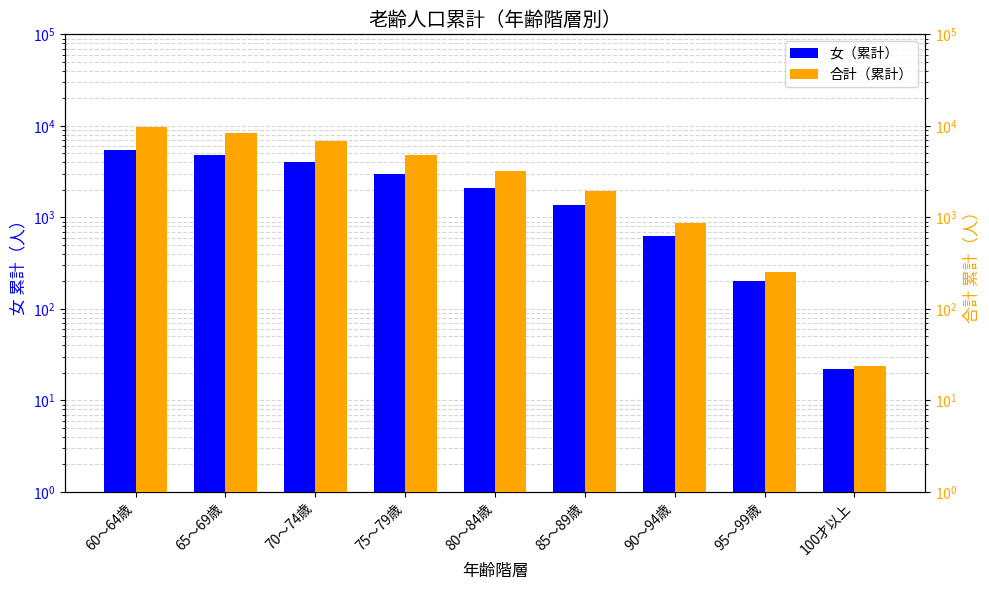

Rank the series at 85～89歳 from highest to lowest value.

合計（累計）, 女（累計）